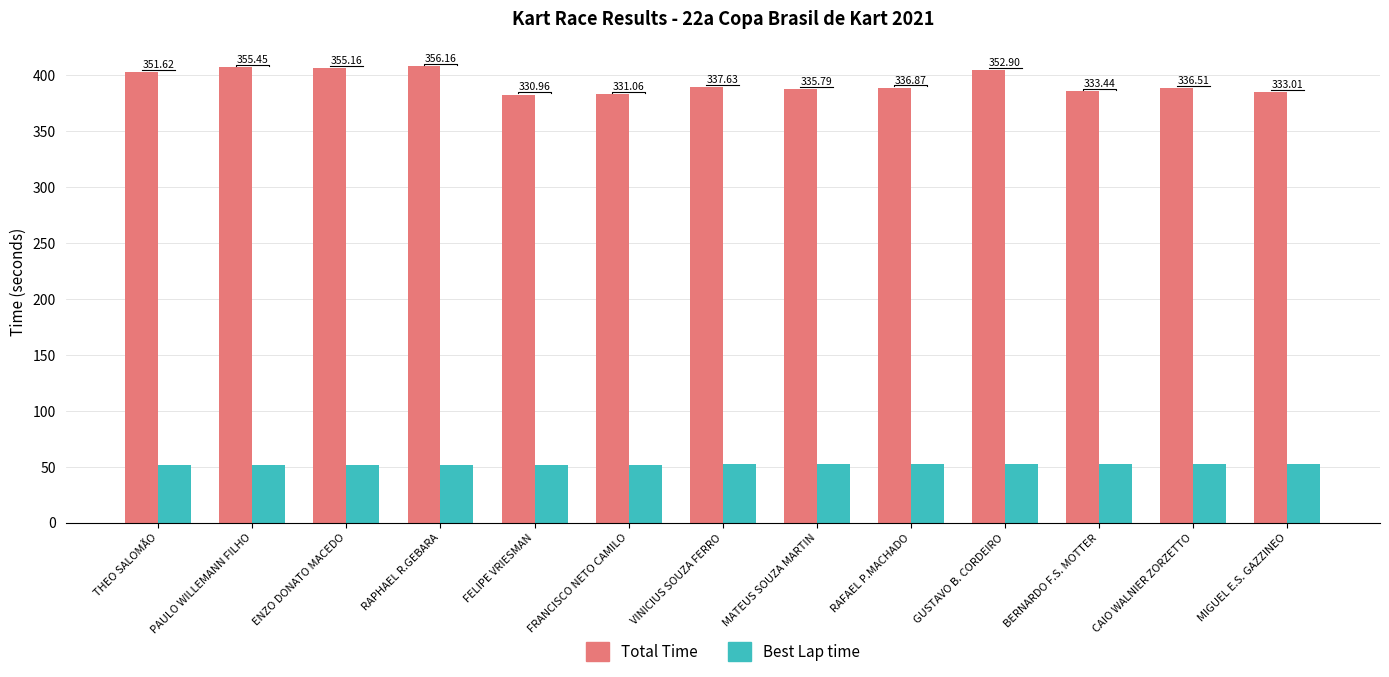

What is the highest value of the Total Time series?

408.0